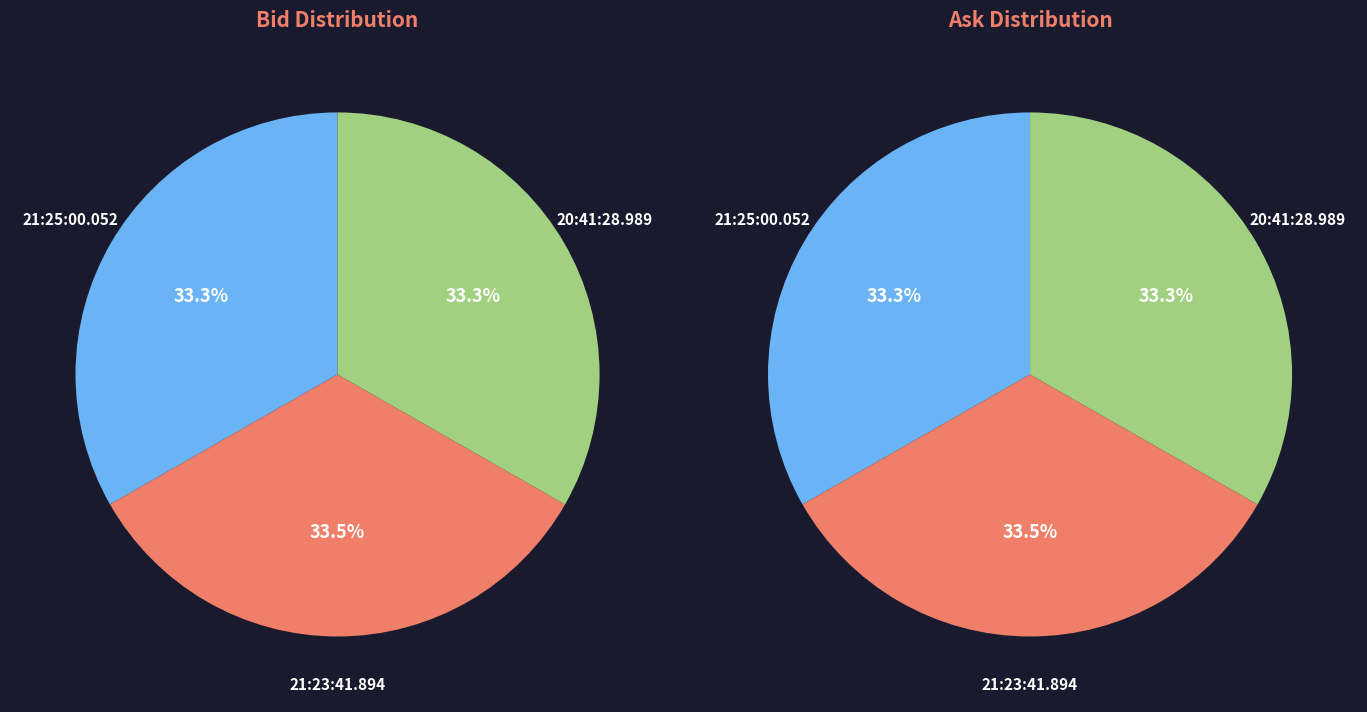

Do 20:41:28.989 and 21:25:00.052 together represent more than half of the pie?

Yes